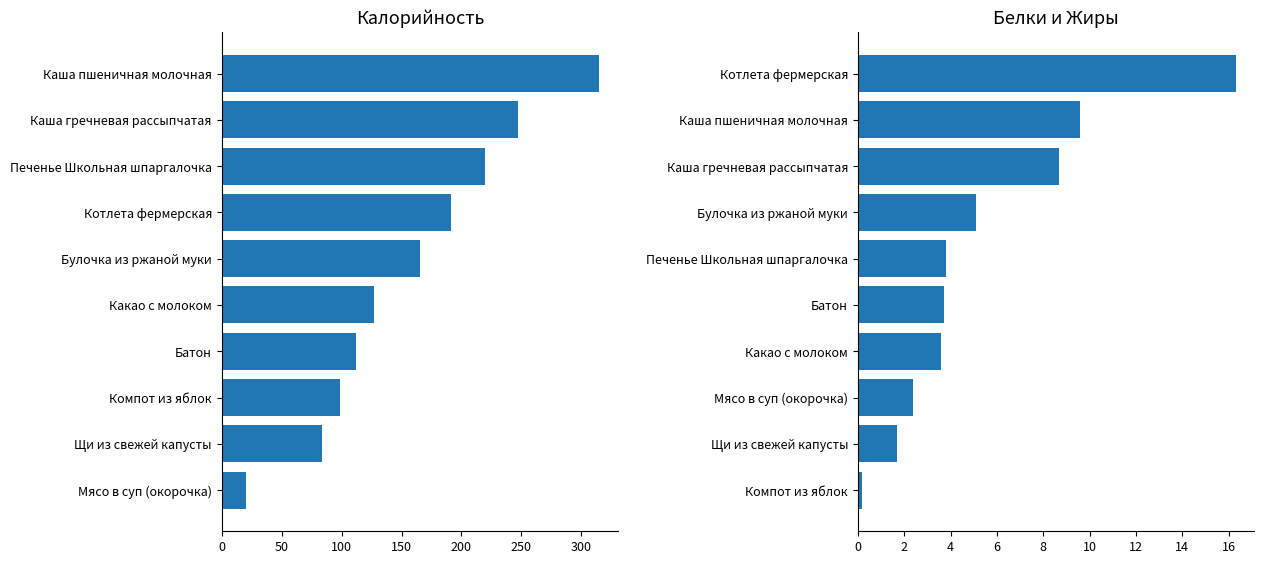

Which series has the largest total across all categories?

Калорийность